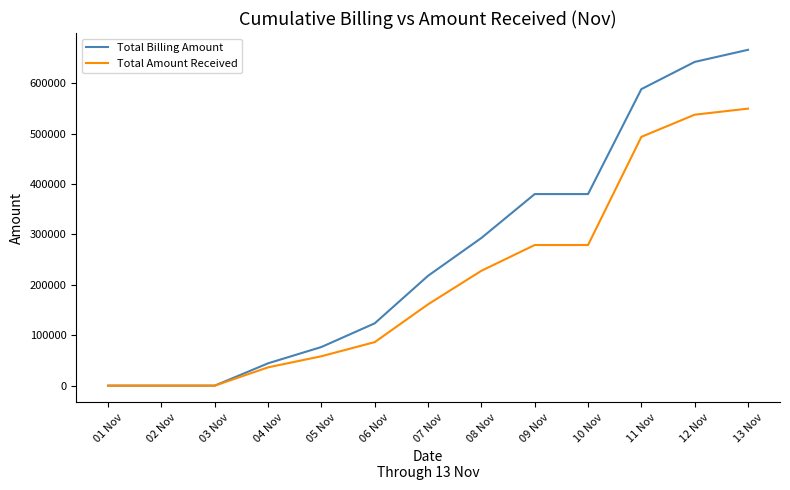

What is the difference between the maximum and minimum values in the Total Billing Amount series?

666213